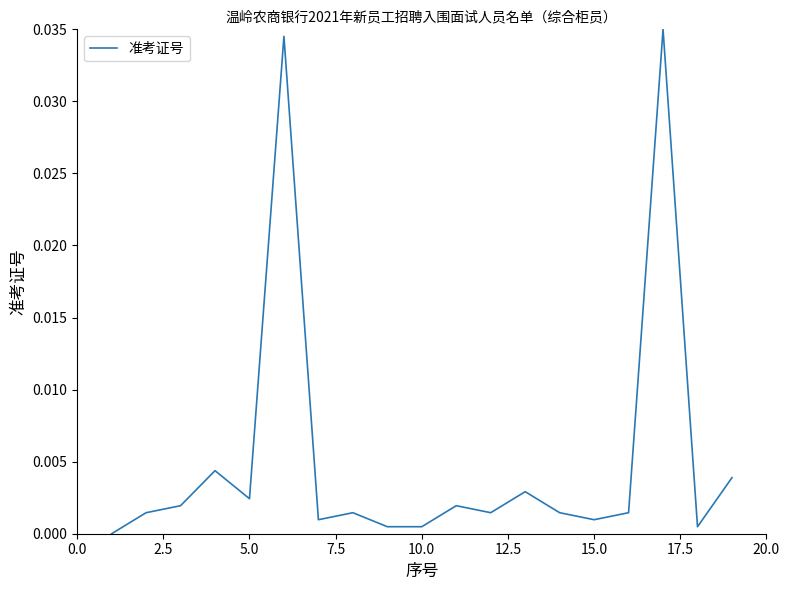

Does the chart display data point markers on the line(s)?

No